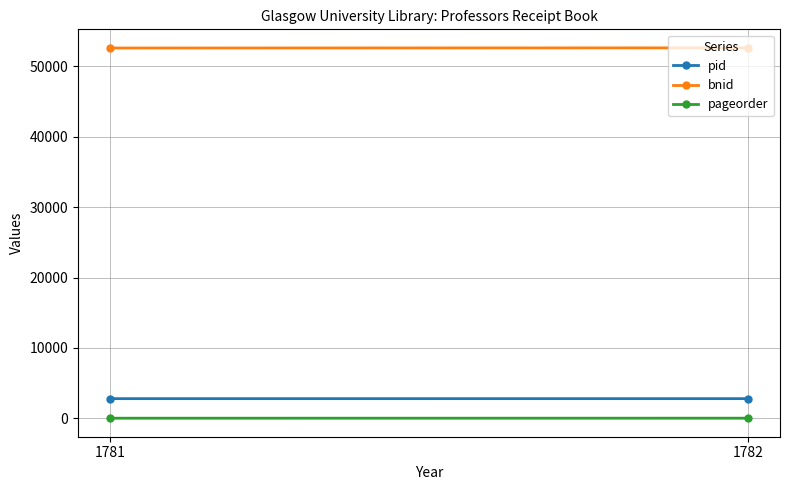

Reading left to right, list all the values displayed in this chart.

pid: 1781=2798	1782=2799
bnid: 1781=52619	1782=52644
pageorder: 1781=19	1782=23